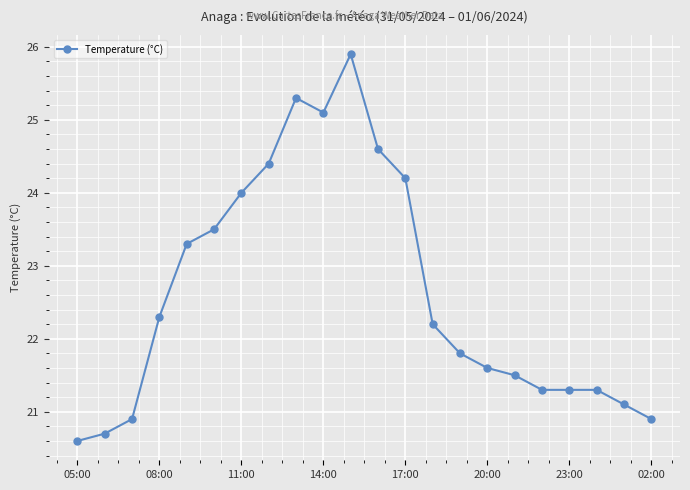

What is the sum of all values?

497.8